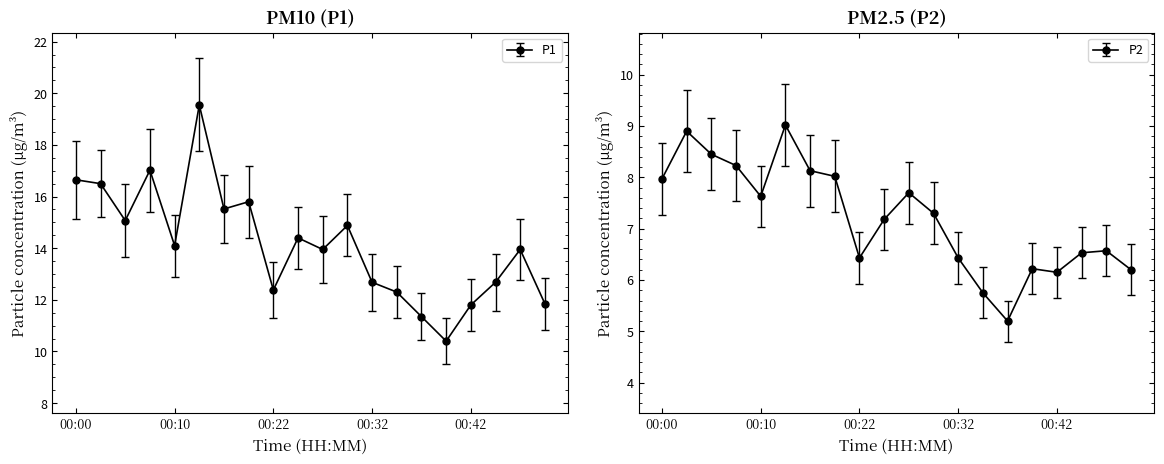

True or false: P2 has a value of 10.8 at 00:44.

False